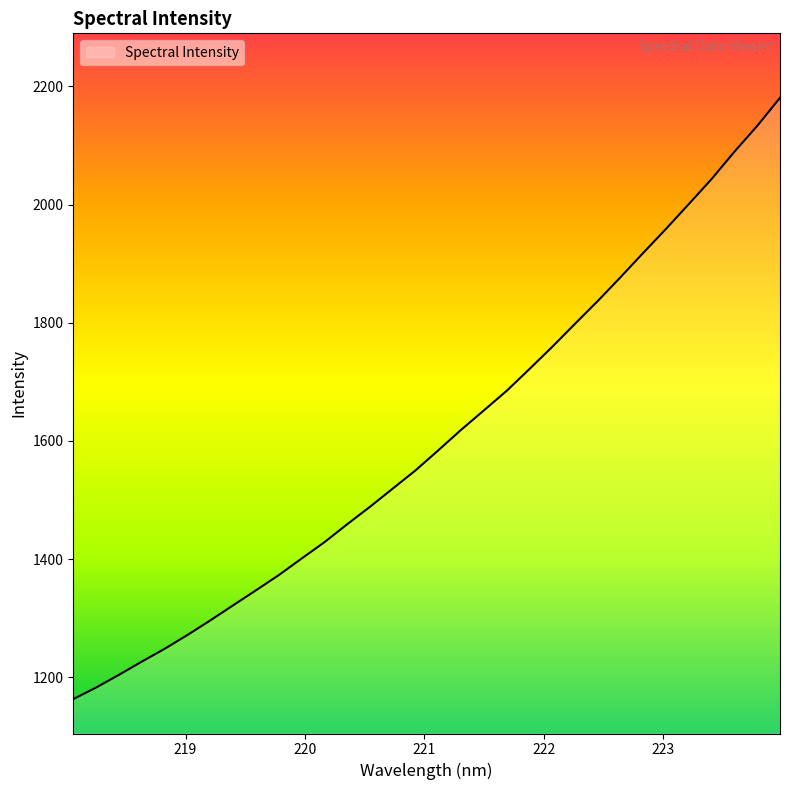

What is the average value?

1604.4